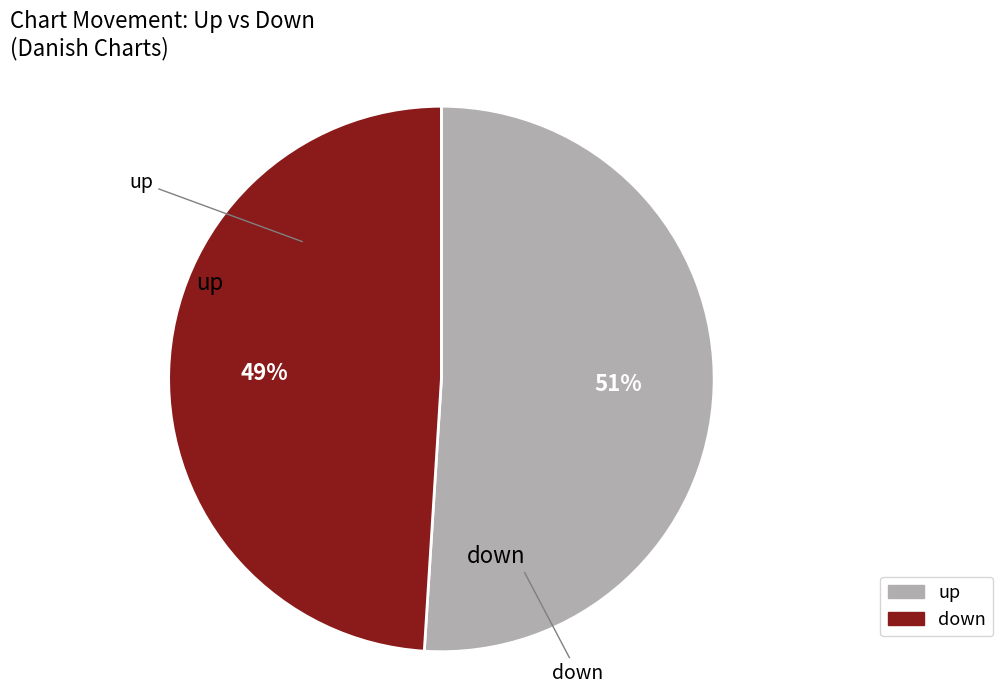

The down slice represents 49% of the pie. True or false?

True